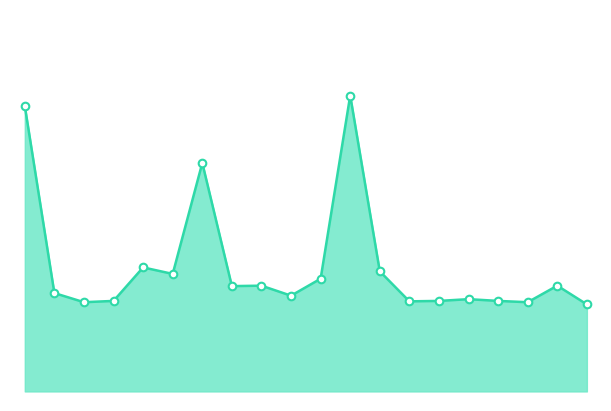

How many lines are shown in the chart?

1